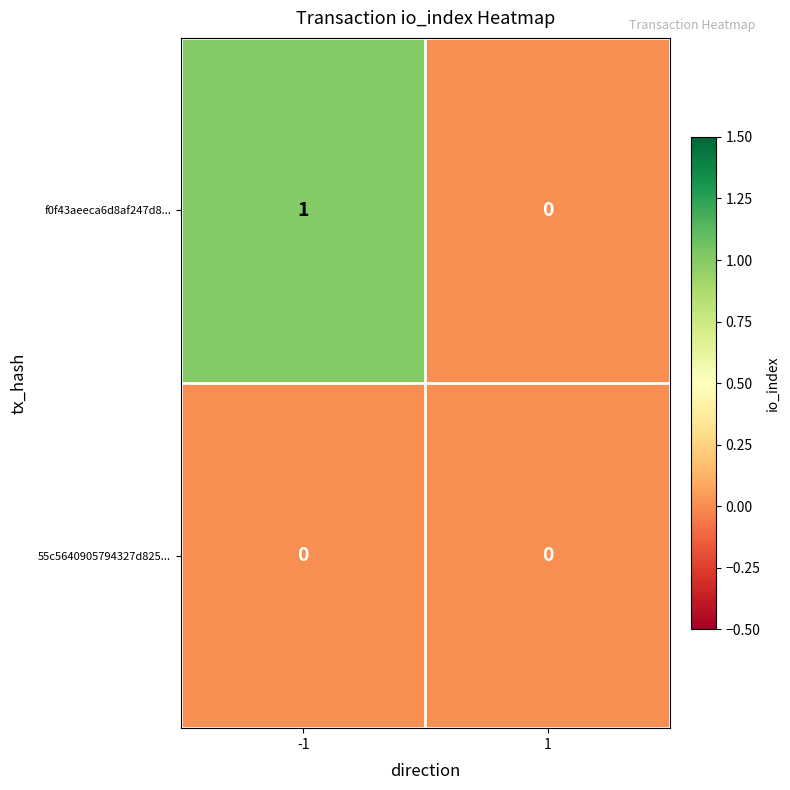

Between -1 and 1, which series saw the biggest shift?

f0f43aeeca6d8af247d8...